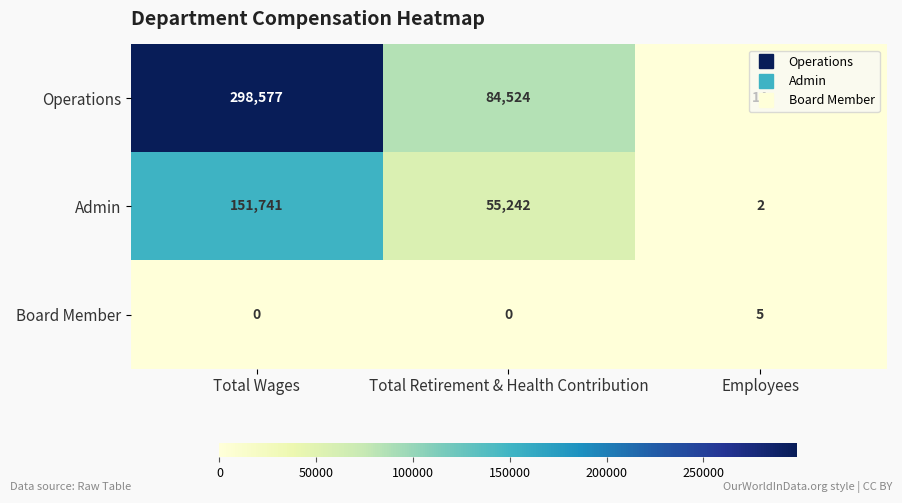

What is the sum of the Admin values at Total Retirement & Health Contribution and Total Wages?

206983